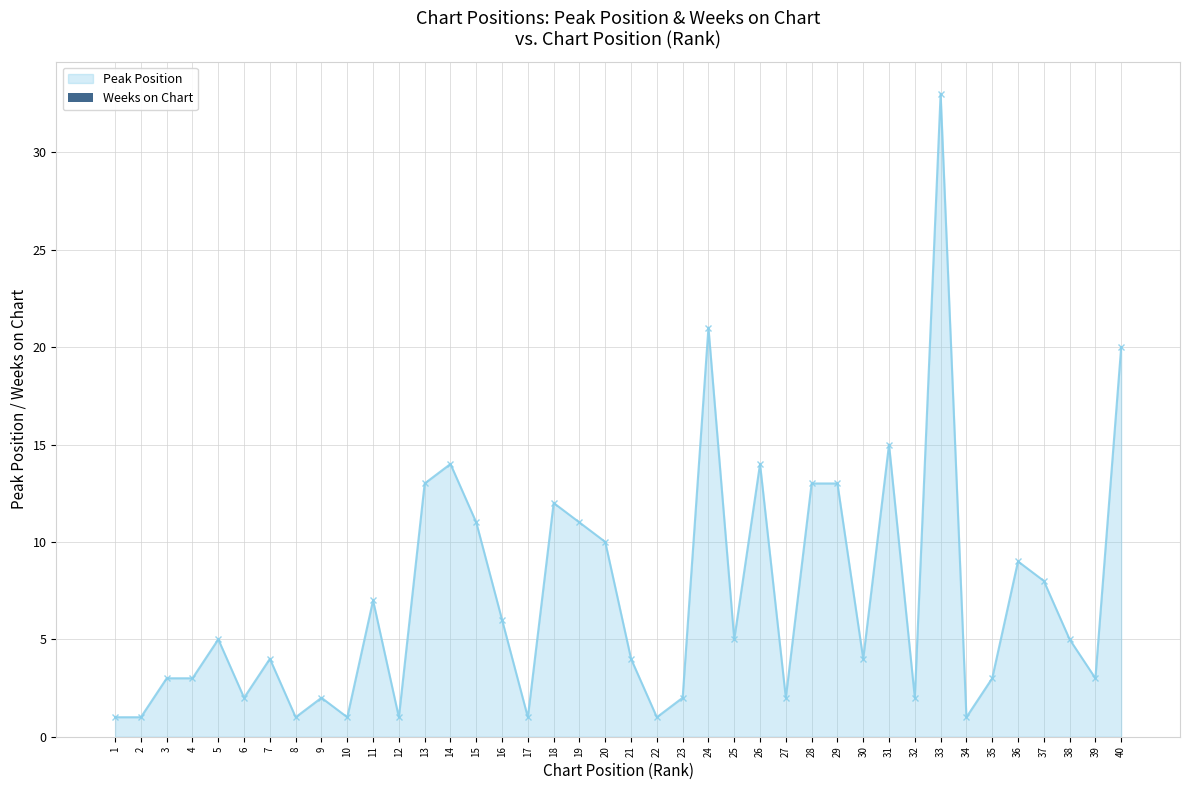

Is it true that the value at 37 is 8?

True